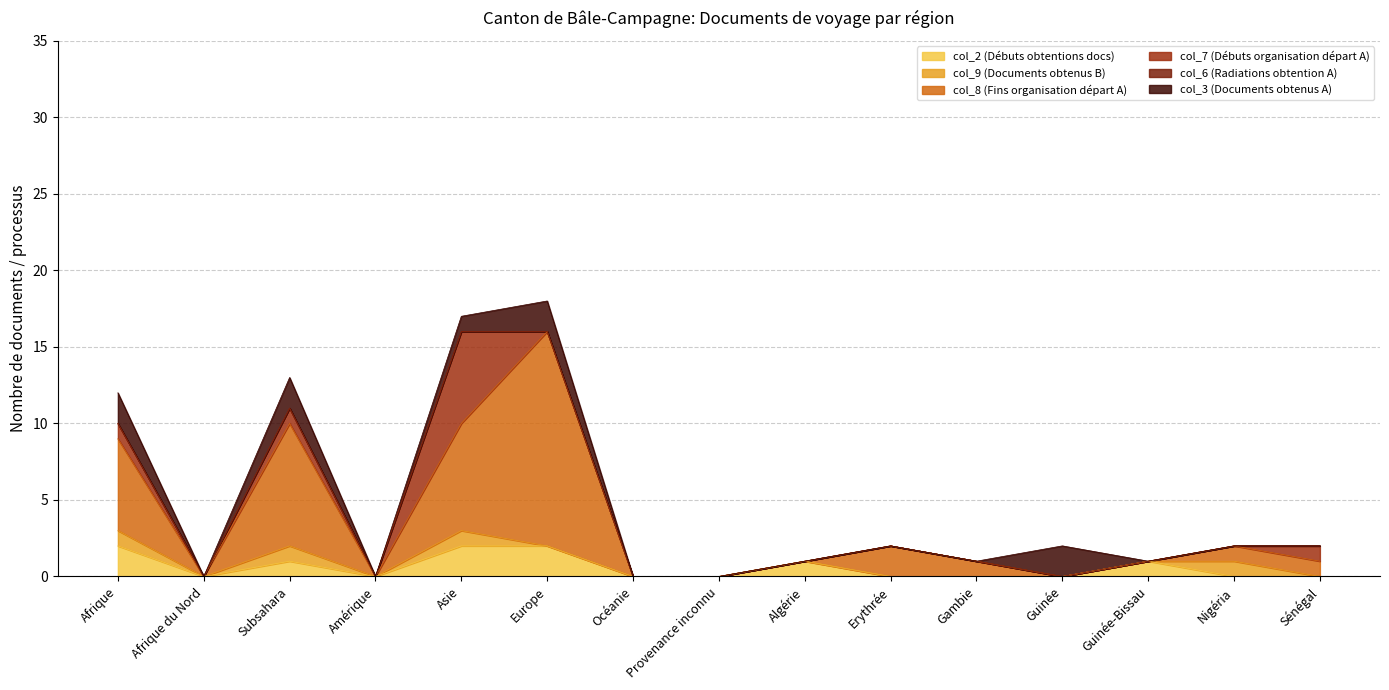

Is it true that col_3 (Documents obtenus A) equals 0 at Erythrée?

True